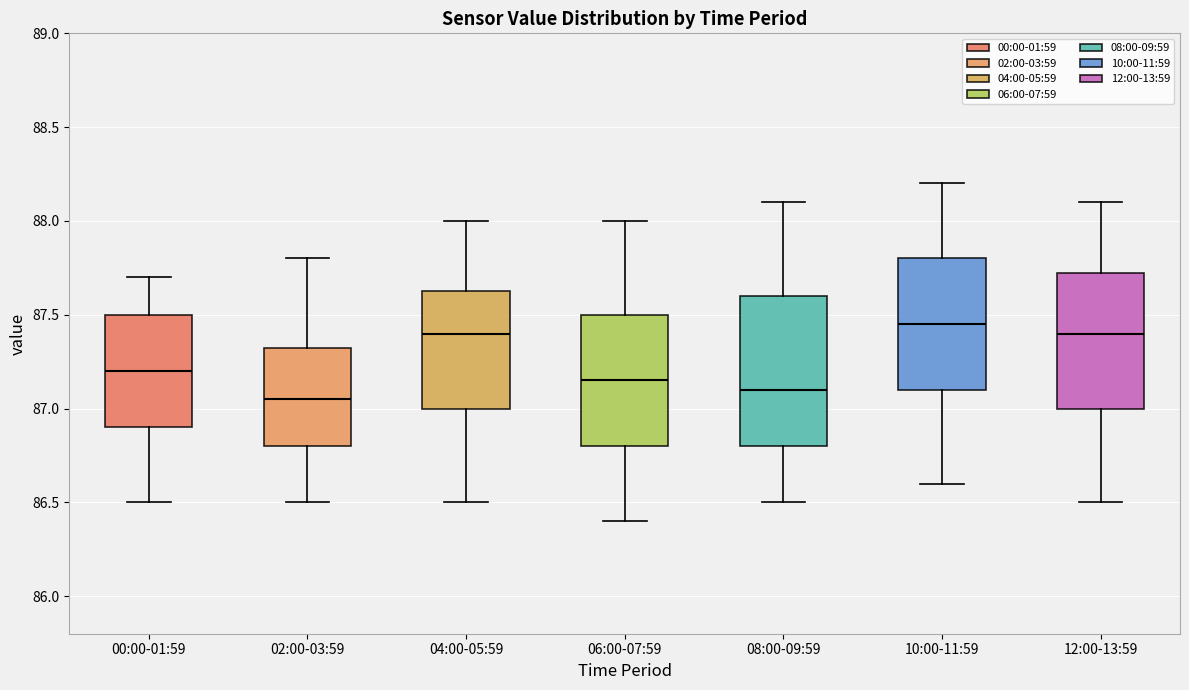

Reading left to right, transcribe this box plot: for each box, give where its median line is, the range the box spans, and where its two whiskers end, as read against the y-axis. The values are not printed on the chart, so give them approximately, as read against the axis.

00:00-01:59: median 87.20, box 86.90 to 87.50, whiskers 86.50 to 87.70
02:00-03:59: median 87.05, box 86.80 to 87.35, whiskers 86.50 to 87.80
04:00-05:59: median 87.40, box 87.00 to 87.65, whiskers 86.50 to 88.00
06:00-07:59: median 87.15, box 86.80 to 87.50, whiskers 86.40 to 88.00
08:00-09:59: median 87.10, box 86.80 to 87.60, whiskers 86.50 to 88.10
10:00-11:59: median 87.45, box 87.10 to 87.80, whiskers 86.60 to 88.20
12:00-13:59: median 87.40, box 87.00 to 87.75, whiskers 86.50 to 88.10